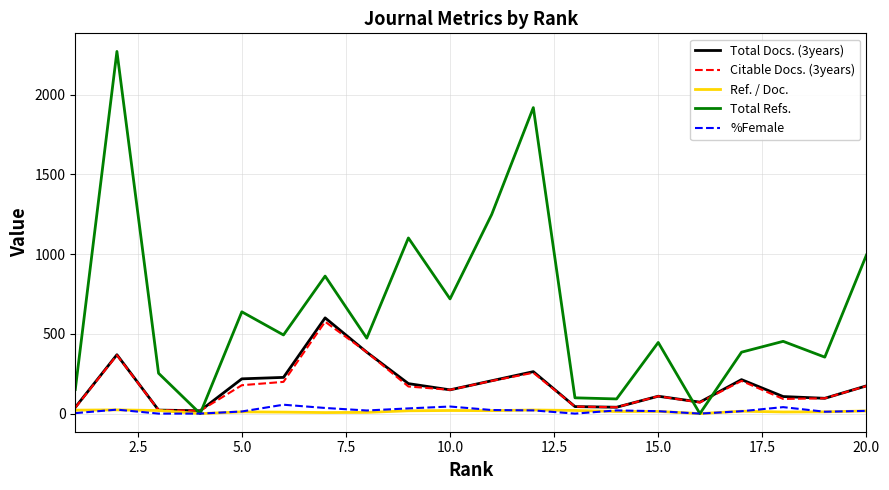

What is the difference between the second highest and second lowest values in the Total Docs. (3years) series?

363.0